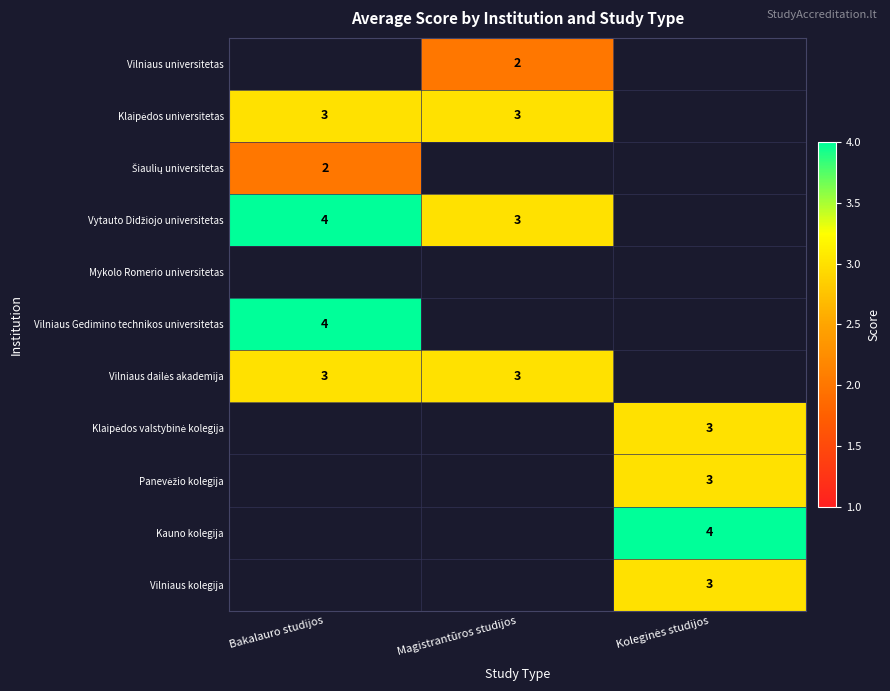

List the series in order of their peak value, lowest first.

Mykolo Romerio universitetas, Vilniaus universitetas, Šiaulių universitetas, Klaipėdos universitetas, Vilniaus dailės akademija, Klaipėdos valstybinė kolegija, Panevėžio kolegija, Vilniaus kolegija, Vytauto Didžiojo universitetas, Vilniaus Gedimino technikos universitetas, Kauno kolegija